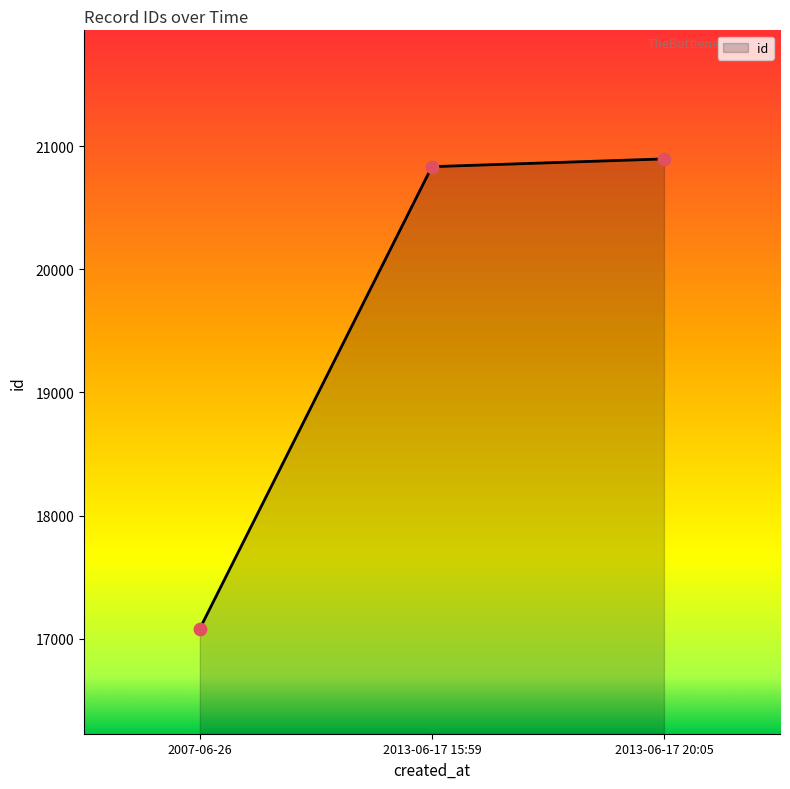

What is the change in value from 2007-06-26 to 2013-06-17 20:05?

+3817